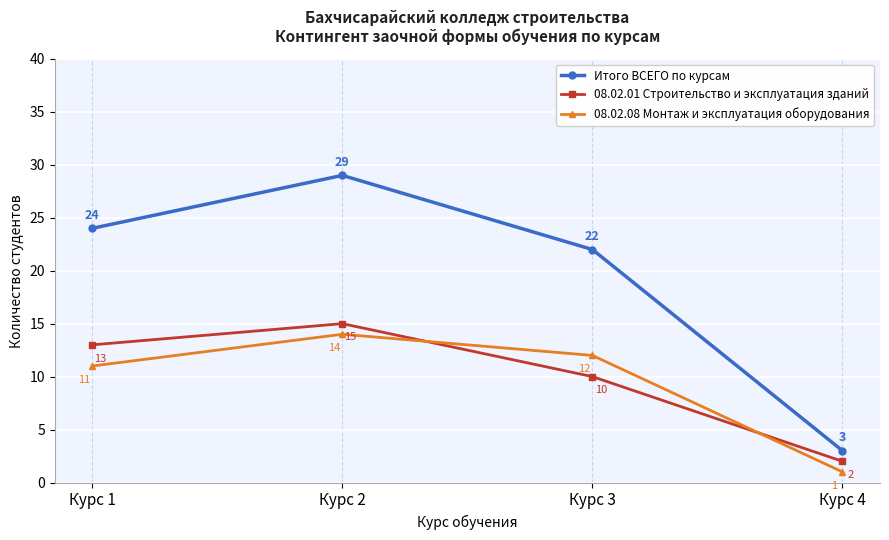

Which series has the largest total across all categories?

Итого ВСЕГО по курсам